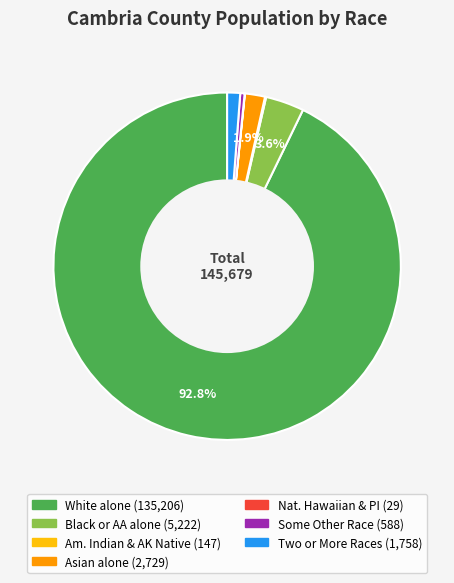

How many slices are in this pie chart?

7